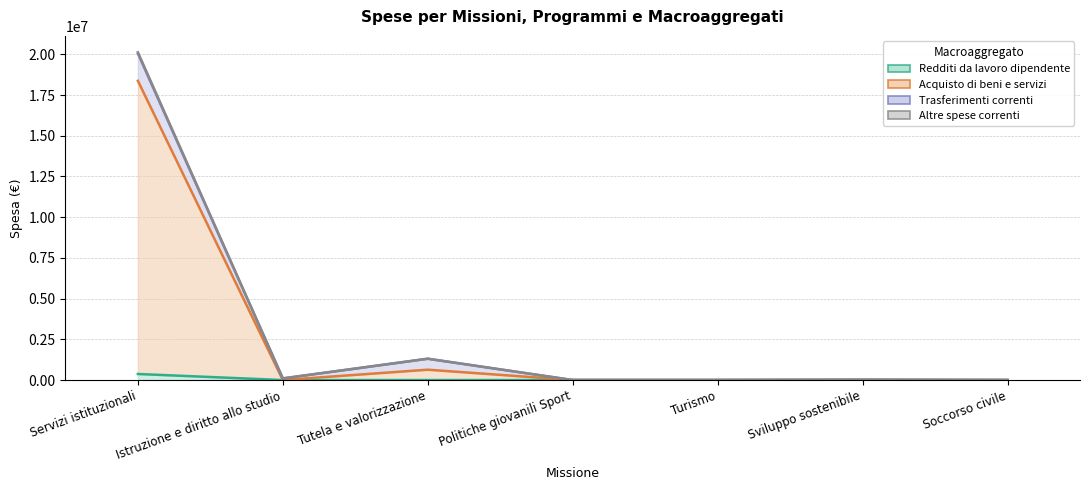

True or false: Acquisto di beni e servizi and Redditi da lavoro dipendente cross at least once.

False